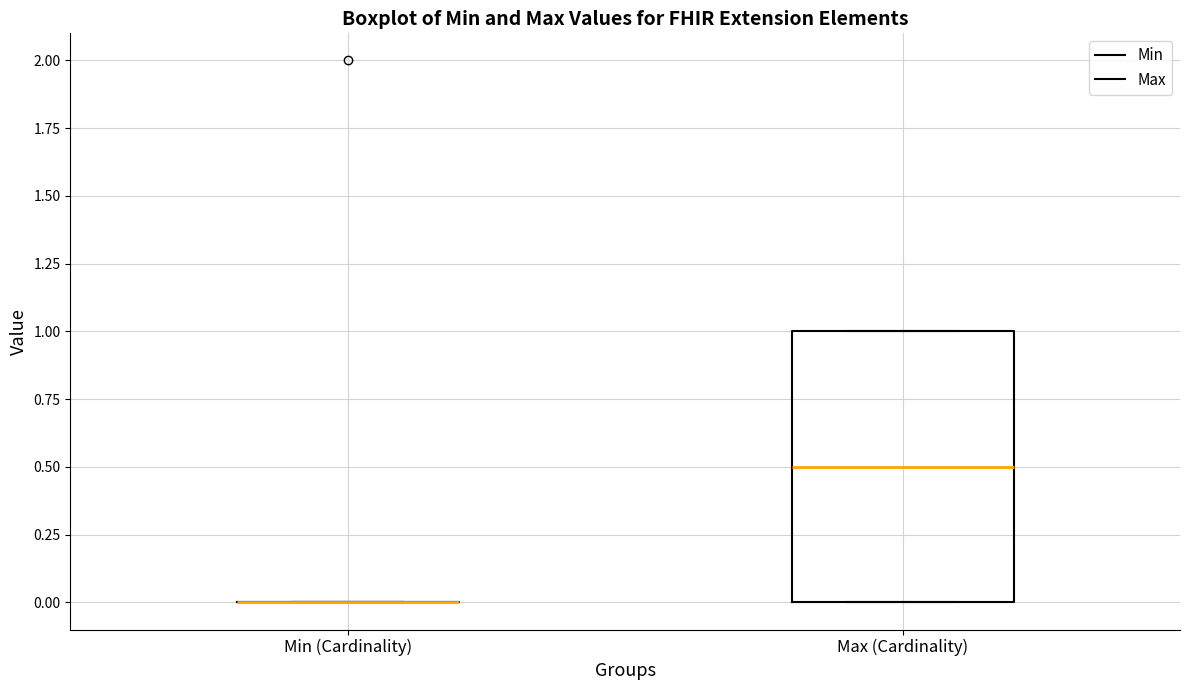

Comparing the boxes themselves (not the whiskers), which one is the tallest?

Max (Cardinality)